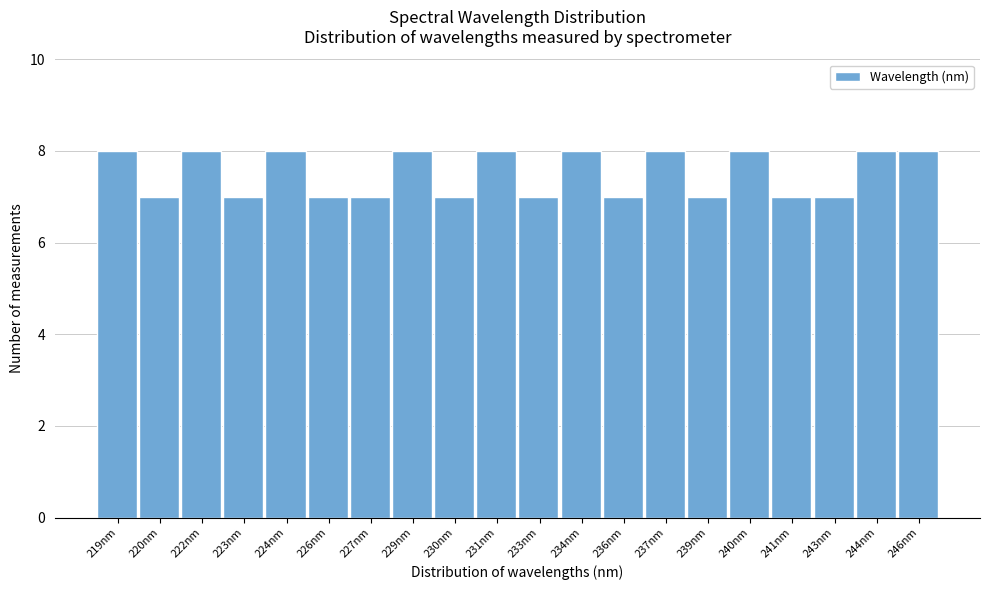

Reading left to right, list all the values displayed in this chart.

8	7	8	7	8	7	7	8	7	8	7	8	7	8	7	8	7	7	8	8